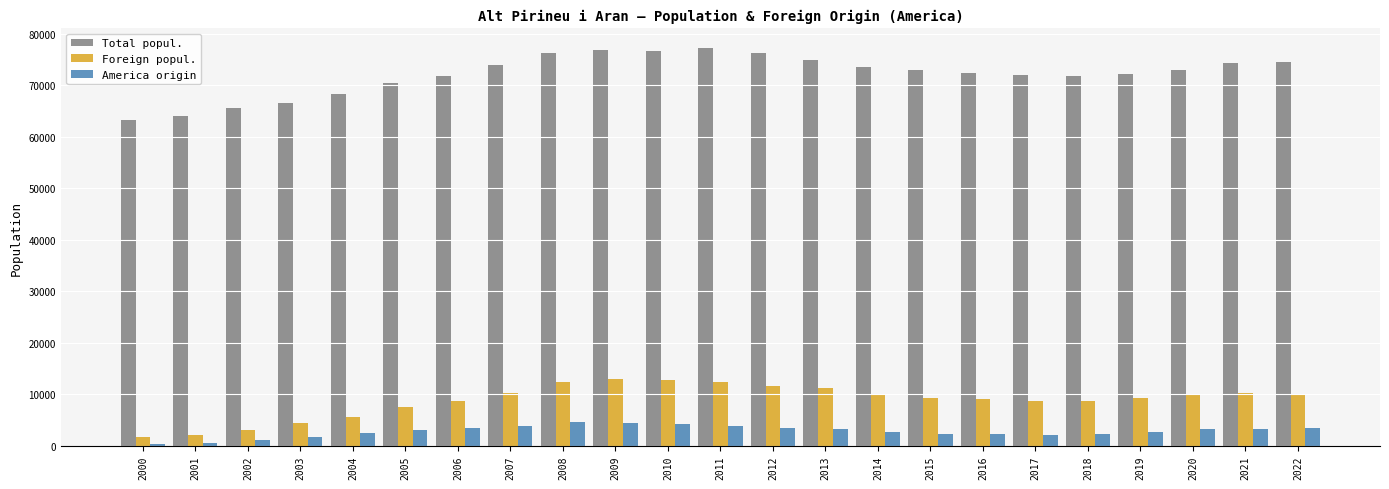

How many bars are there in total?

69